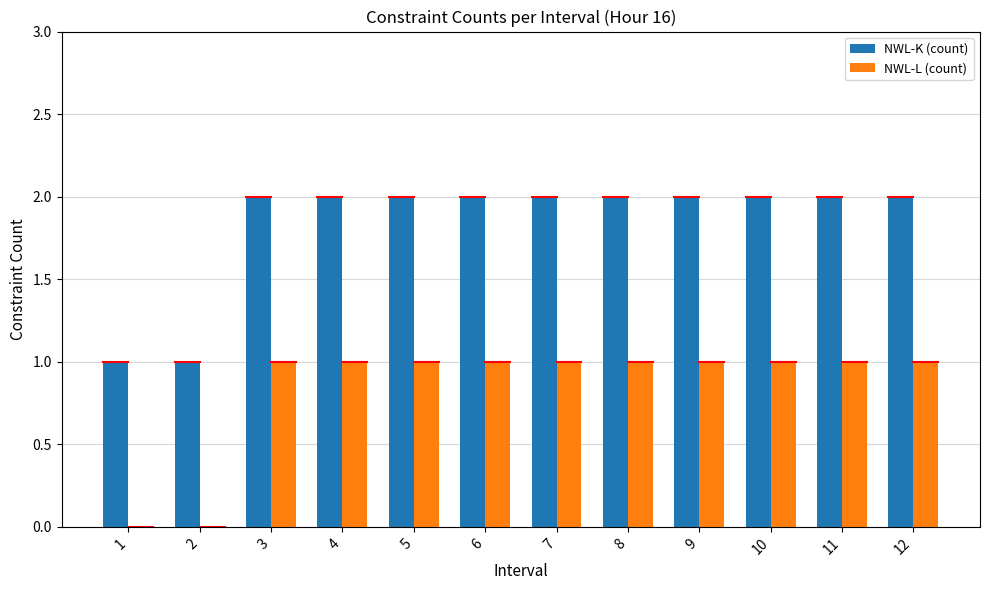

Is it true that NWL-K (count) equals 3 at 12?

False